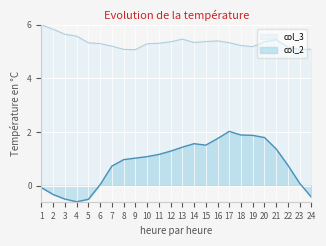

Is it true that col_3 equals 9.4 at 11?

False